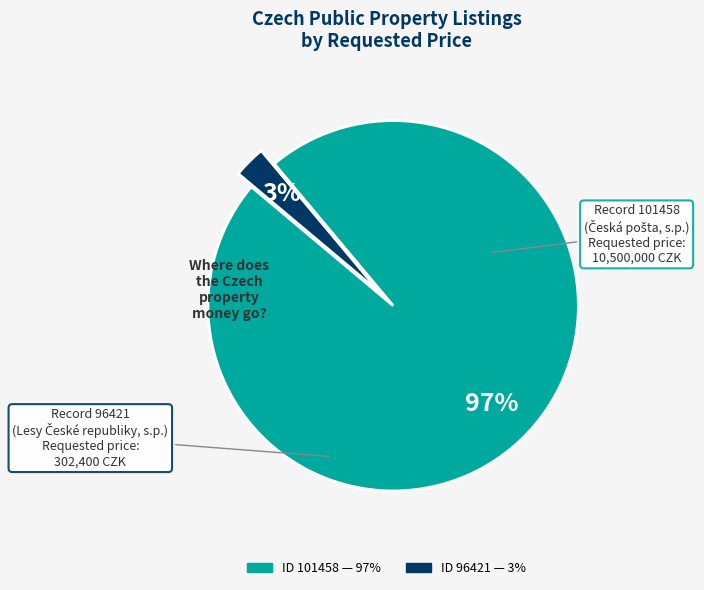

Does any single category account for the majority?

Yes